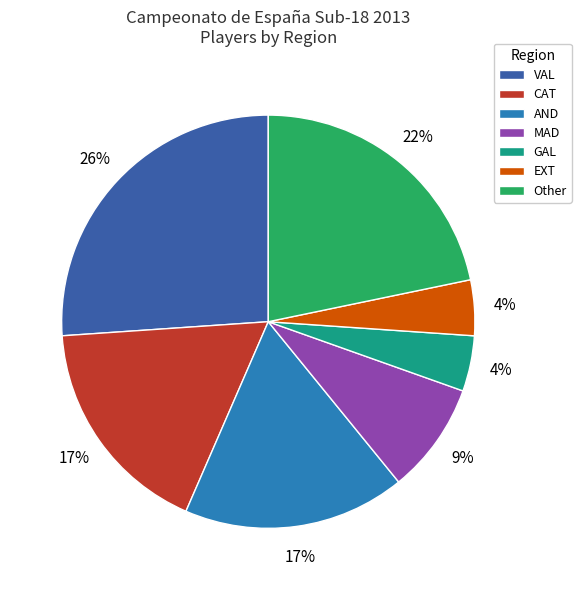

Combined, do GAL and CAT account for over 50%?

No